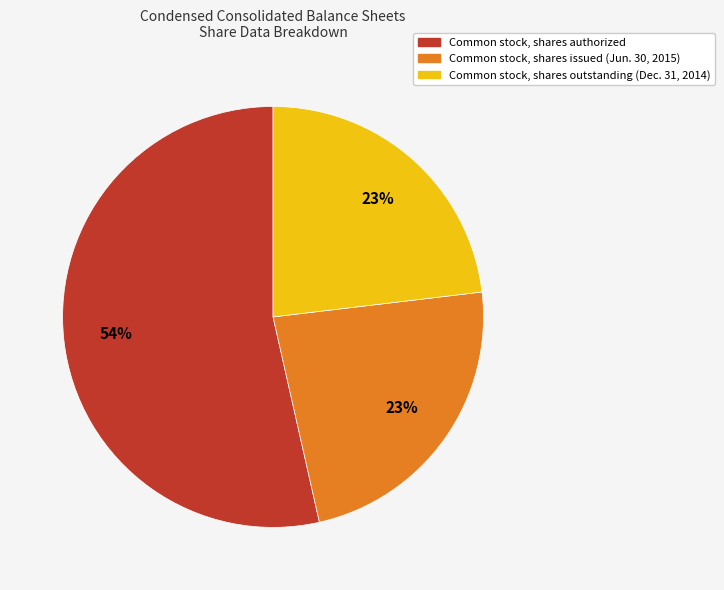

Approximately how many times larger is the value at Common stock, shares authorized compared to Common stock, shares outstanding (Dec. 31, 2014)?

2.3